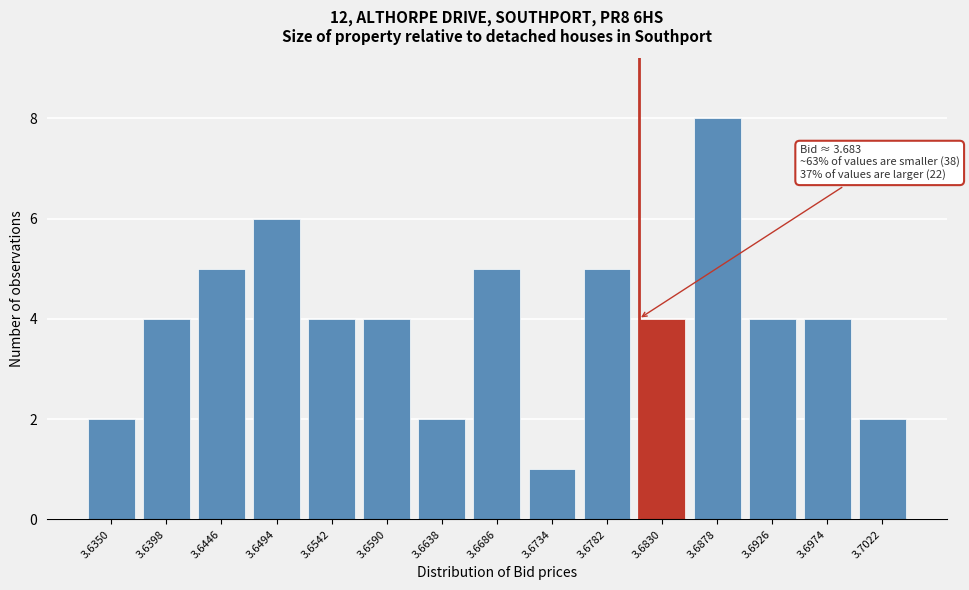

Reading right to left, what are all the values shown in this chart?

3.7022=2	3.6974=4	3.6926=4	3.6878=8	3.6830=4	3.6782=5	3.6734=1	3.6686=5	3.6638=2	3.6590=4	3.6542=4	3.6494=6	3.6446=5	3.6398=4	3.6350=2